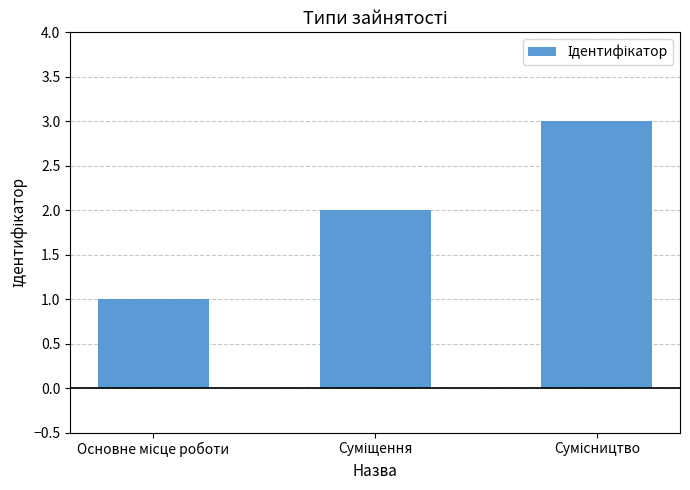

What is the sum of all values?

6